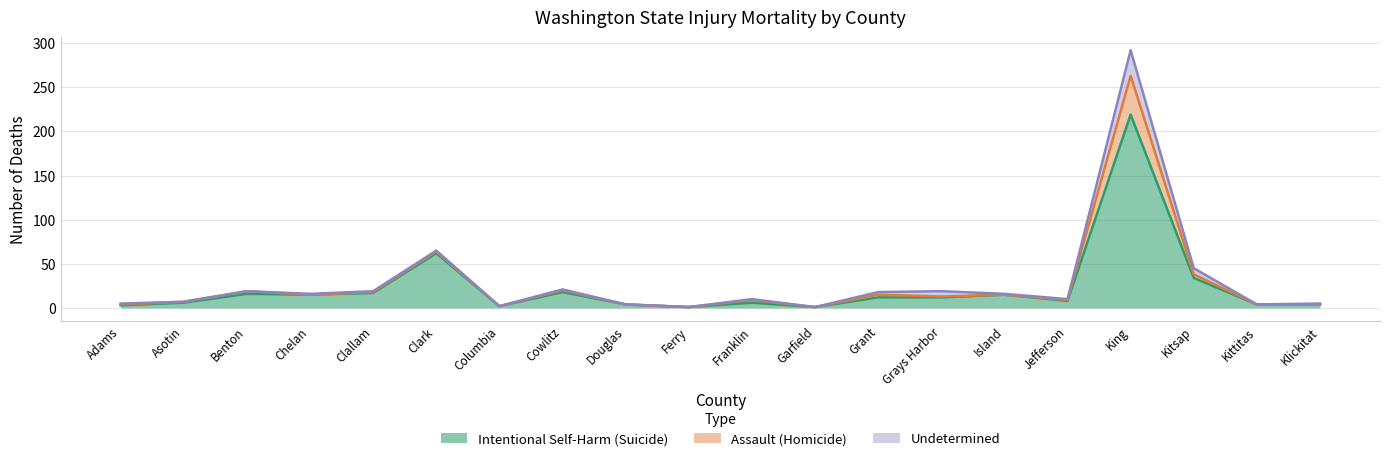

What is the difference between the maximum and minimum values in the Intentional Self-Harm (Suicide) series?

218